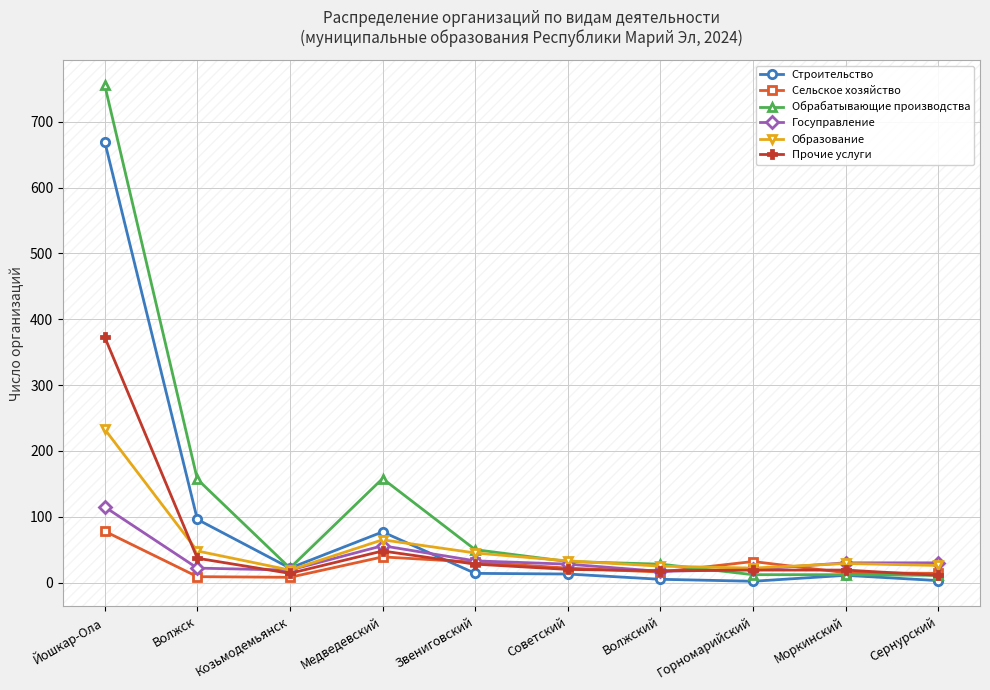

How many interior local valleys does the Образование series have?

2